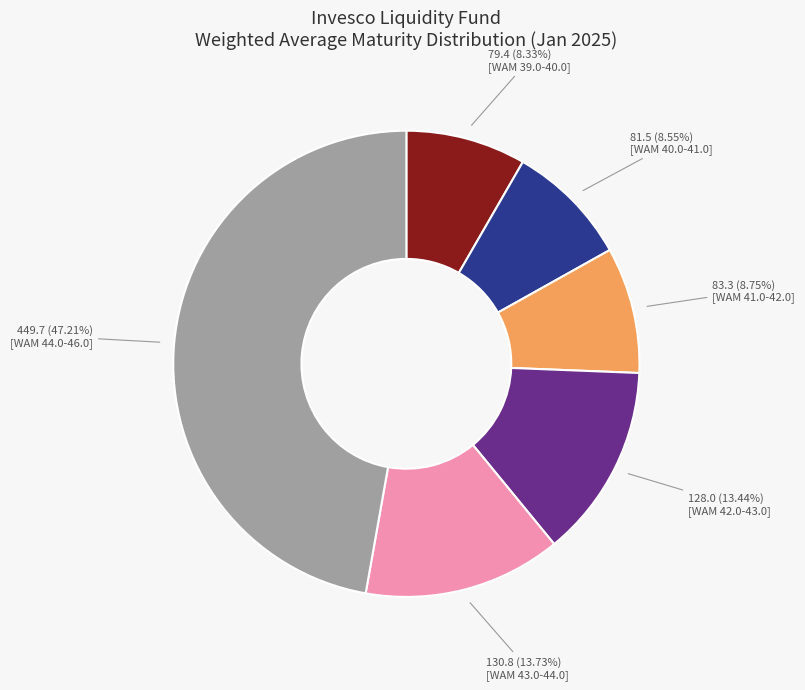

Does any single category account for the majority?

No